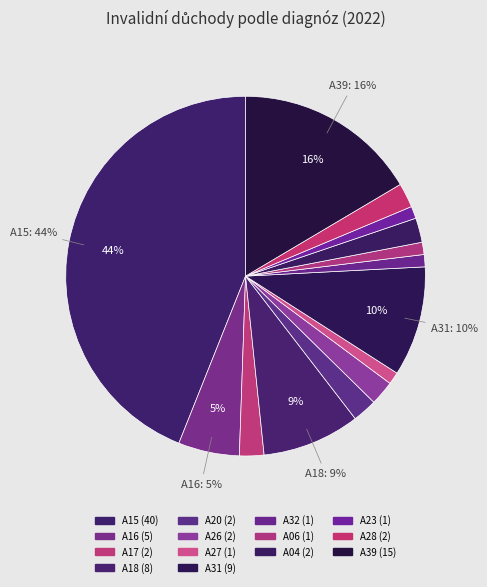

What is the largest slice in the pie chart?

A15